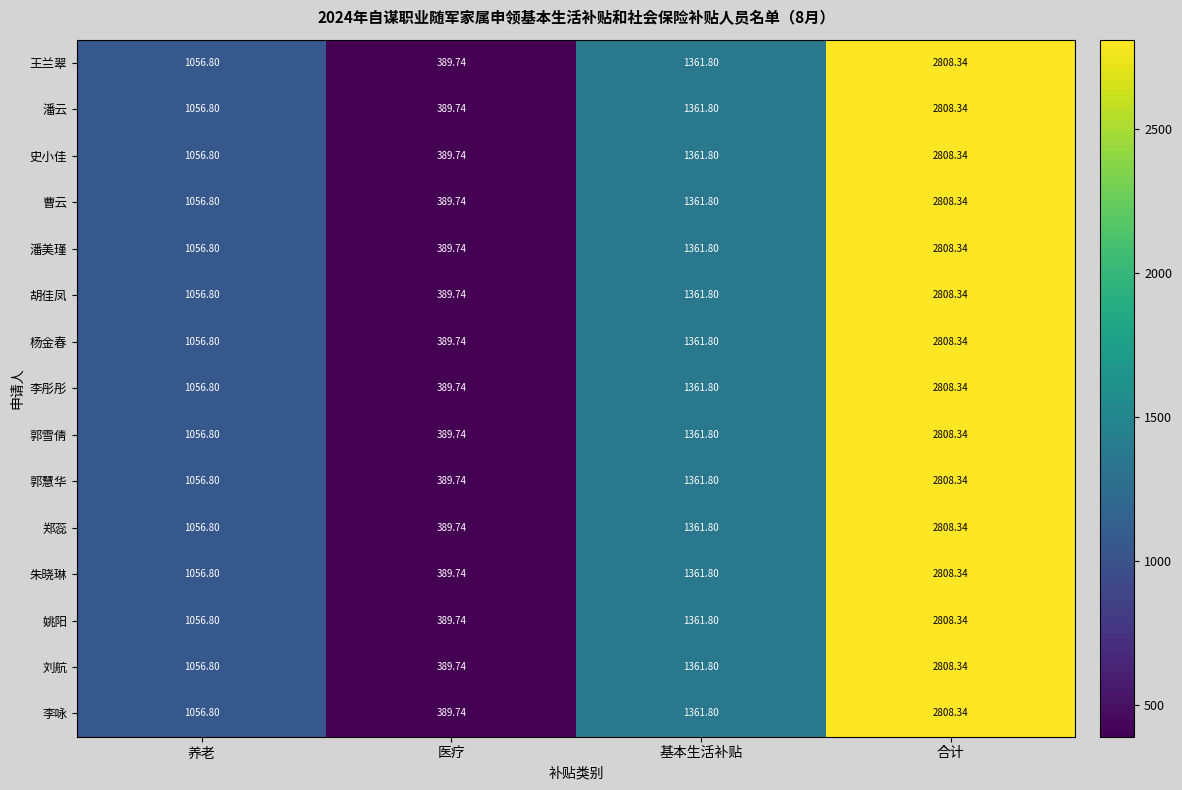

At which label is 李彤彤 closest to 1599?

基本生活补贴